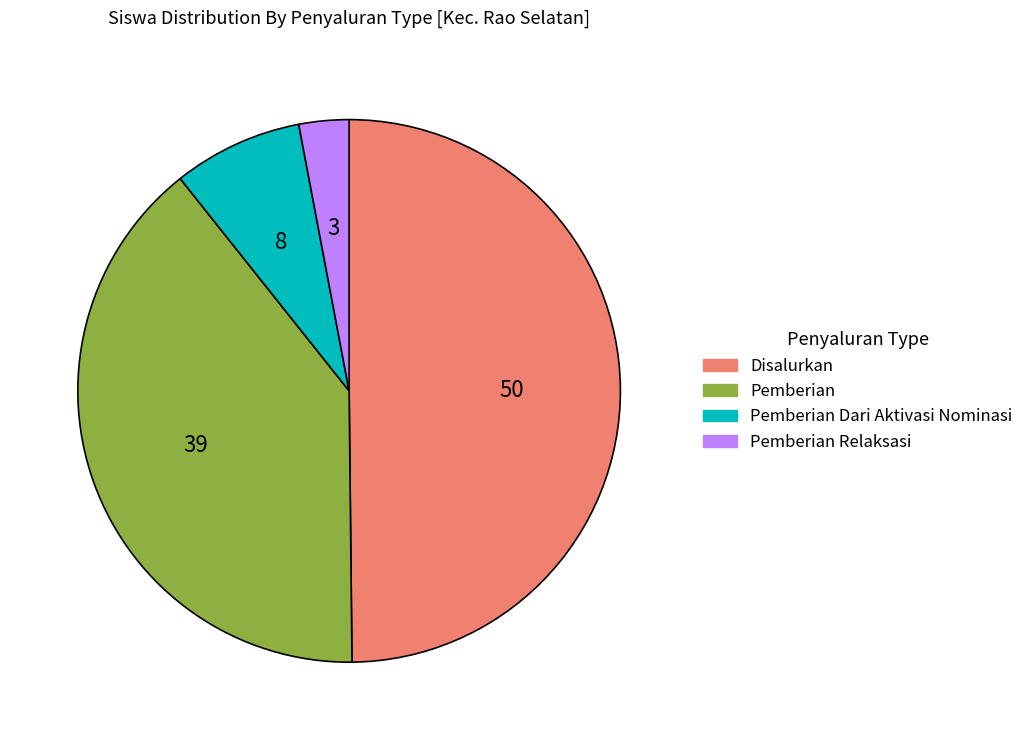

Count the number of slices in the pie.

4